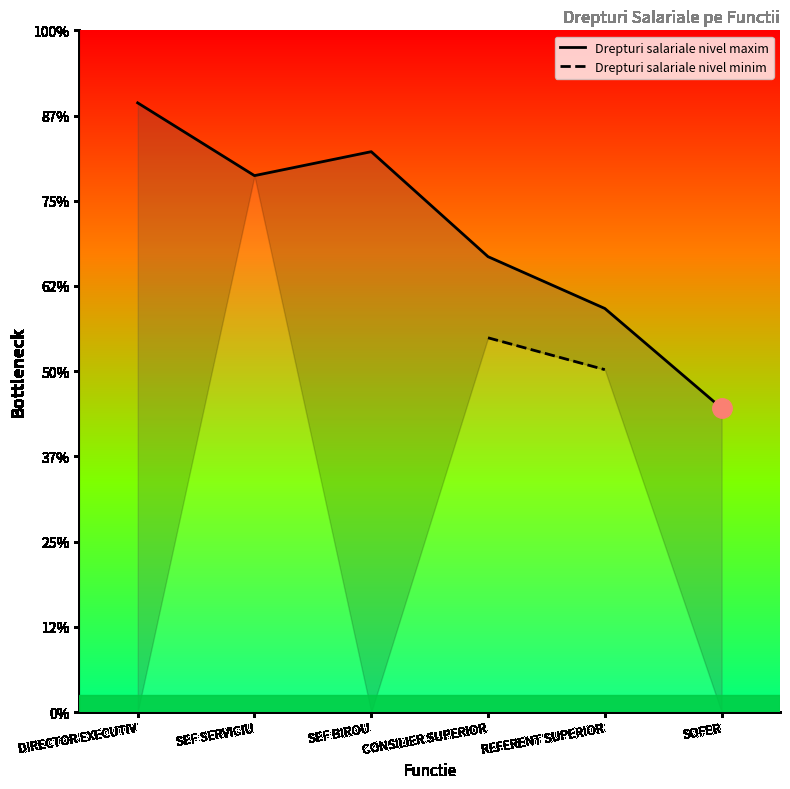

At which label does Drepturi salariale nivel maxim reach its minimum?

SOFER